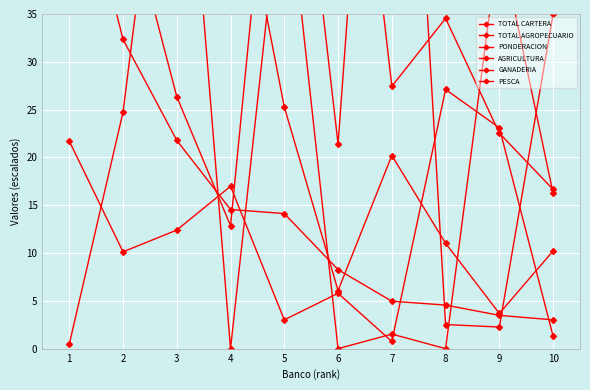

Which series changed the most between 7 and 10?

TOTAL CARTERA